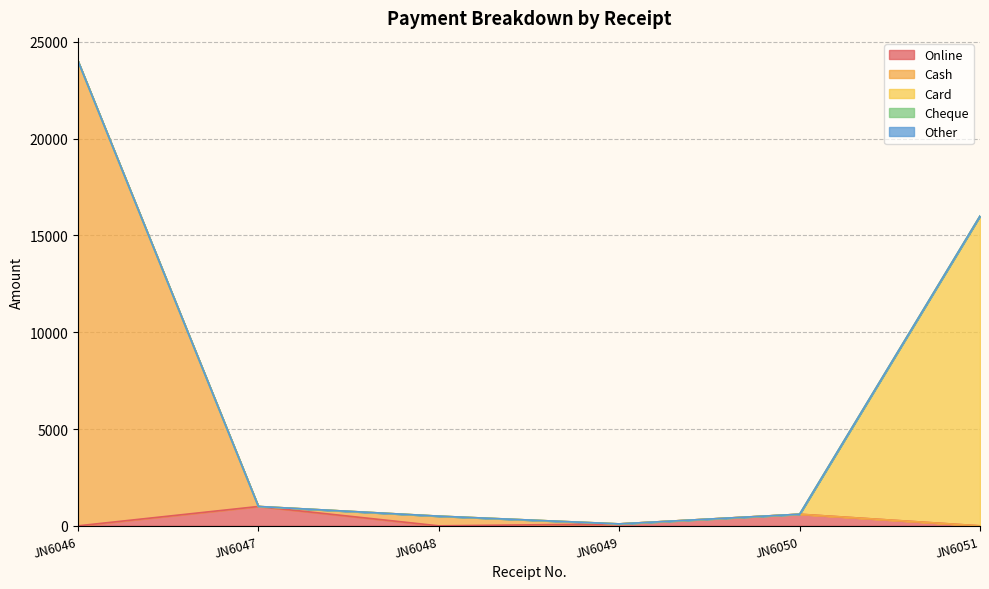

Which series has the largest range (max minus min)?

Cash